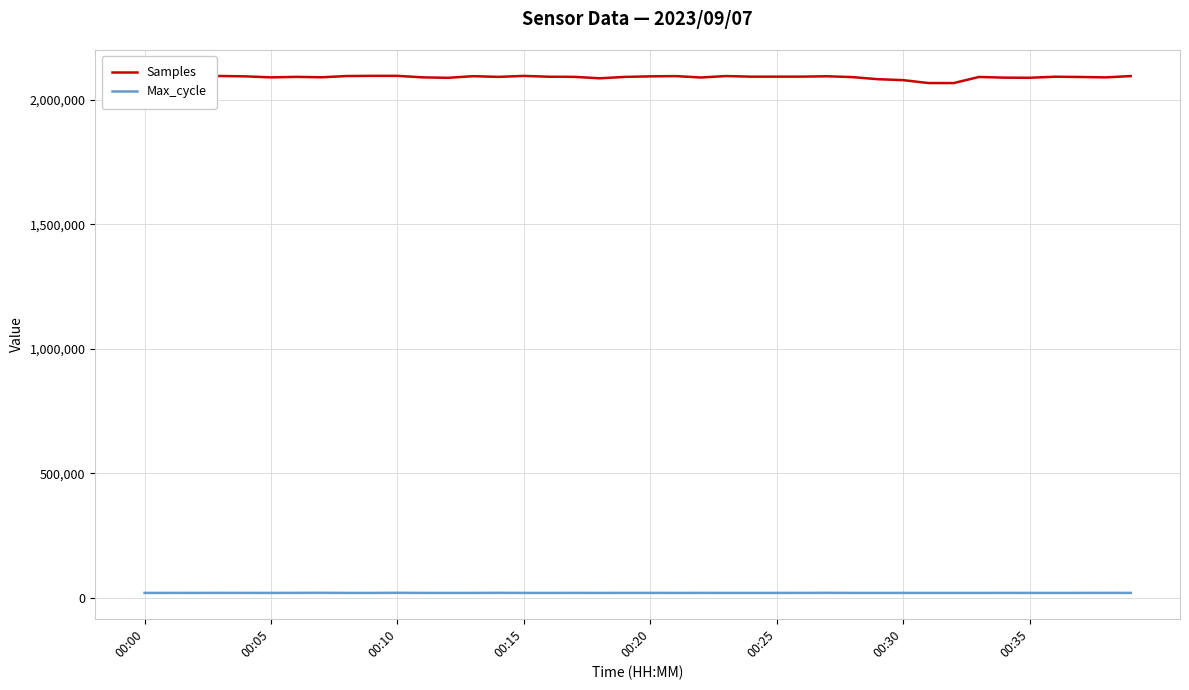

What is the difference between the maximum and minimum values in the Samples series?

28965